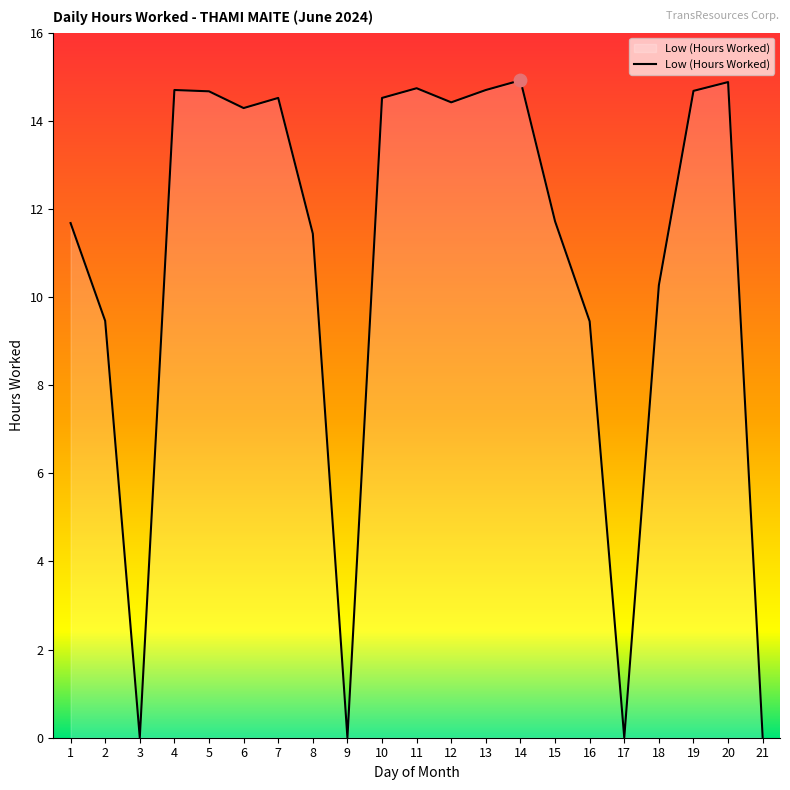

True or false: there are more than 1 points higher than both neighbors.

True